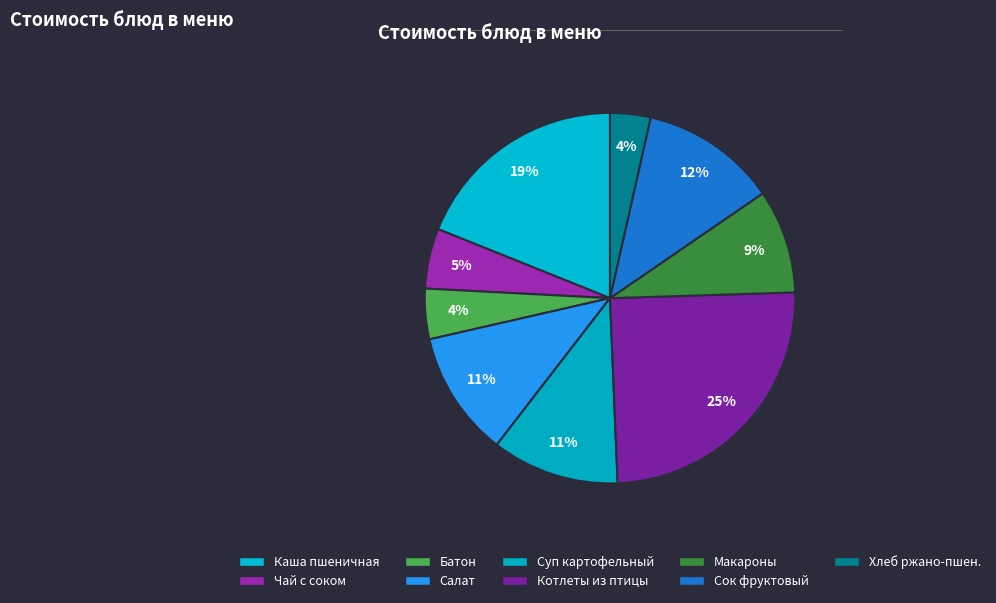

How many slices are in this pie chart?

9